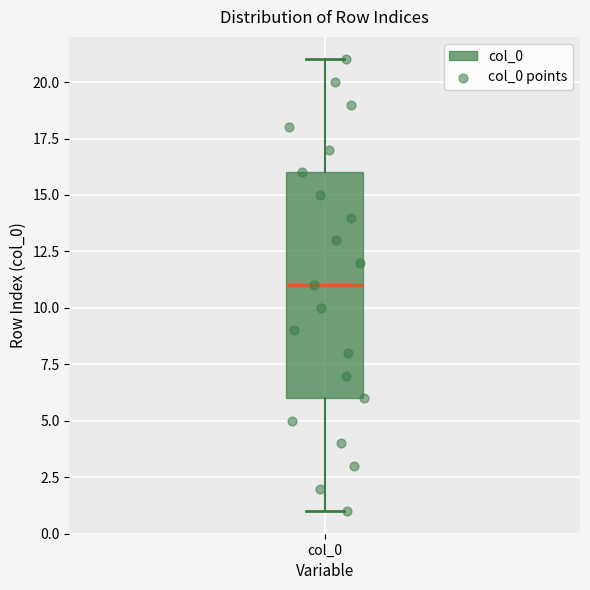

Transcribe this box plot: give where the median line is, the range the box spans, and where the two whiskers end, as read against the y-axis. The values are not printed on the chart, so give them approximately, as read against the axis.

median 11, box 6 to 16, whiskers 1 to 21